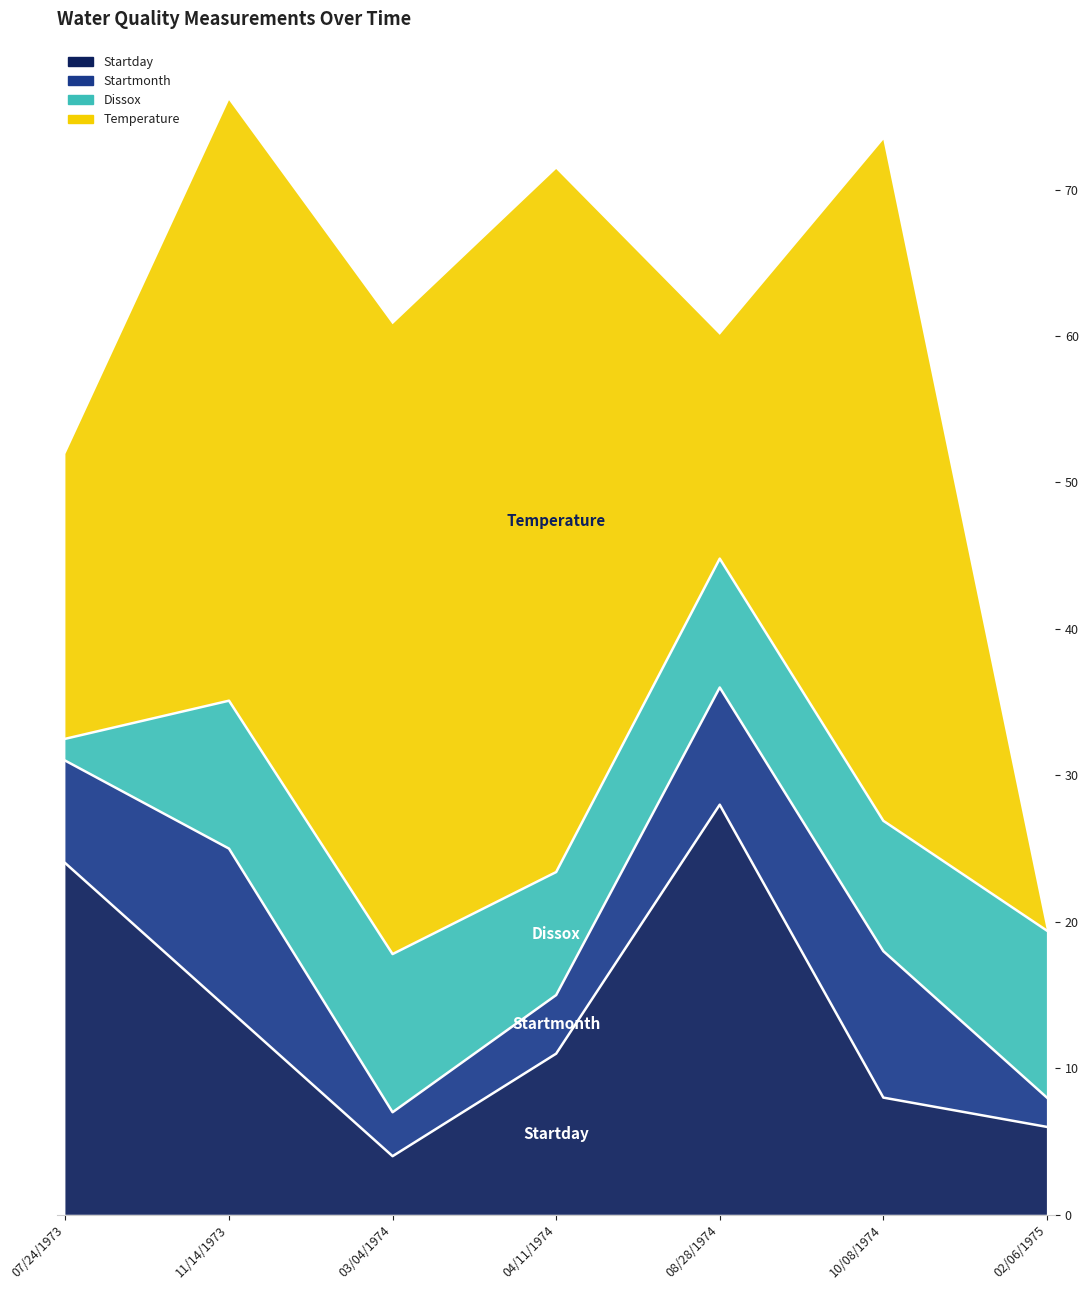

Where is the first local maximum for Startday?

08/28/1974